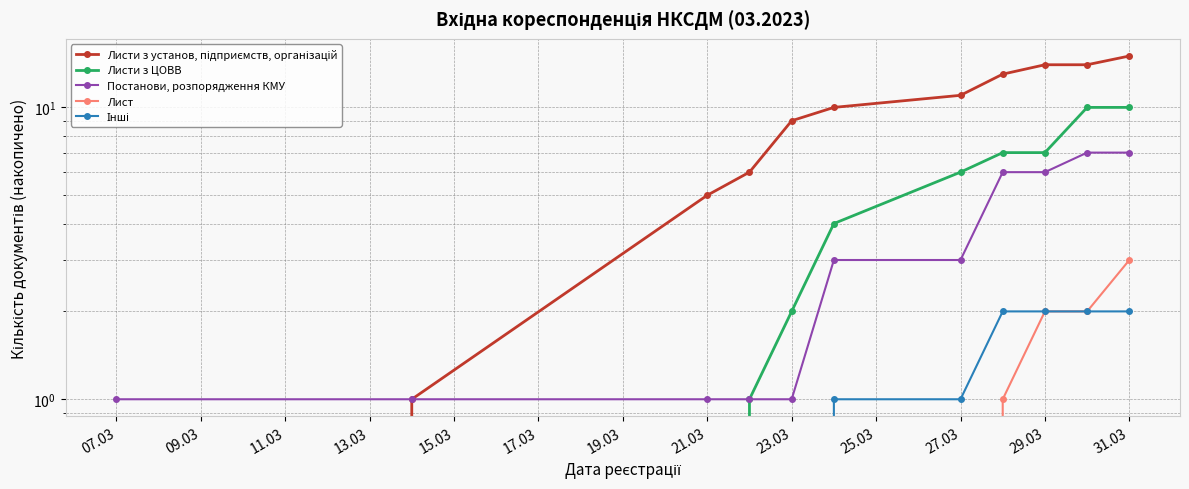

Which series has the widest spread of values?

Листи з установ, підприємств, організацій